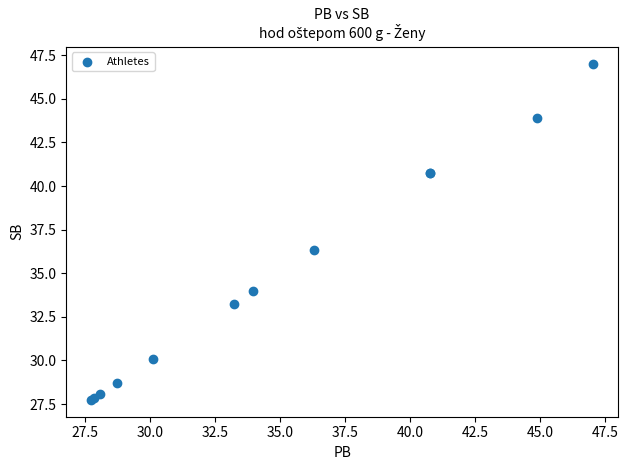

What Y value in the scatter plot is closest to 37?

36.3